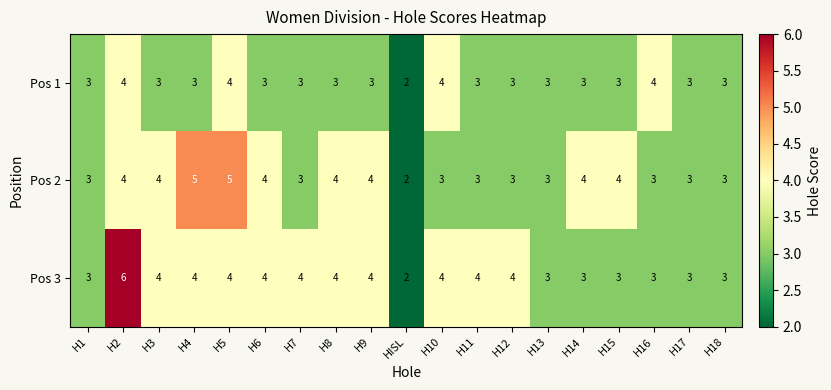

List the series in order of their peak value, lowest first.

Pos 1, Pos 2, Pos 3